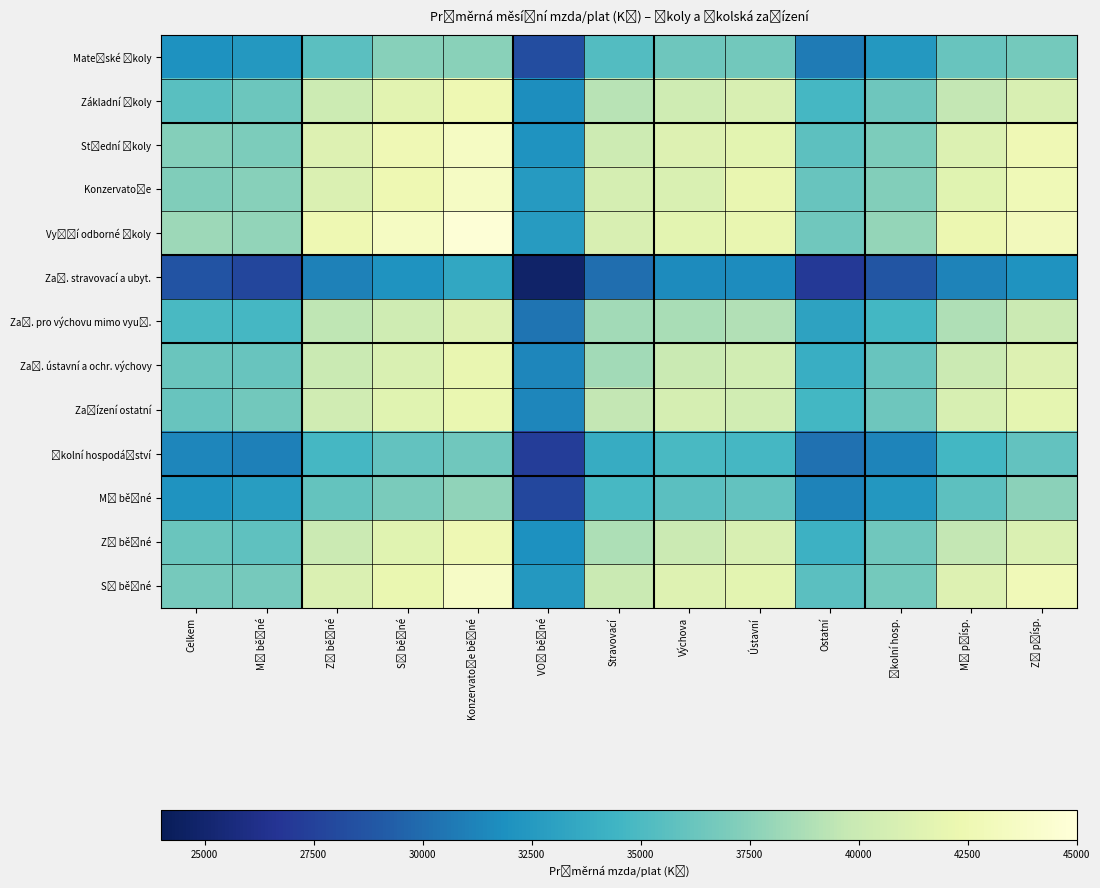

At how many categories does at least one series exceed 40365?

8